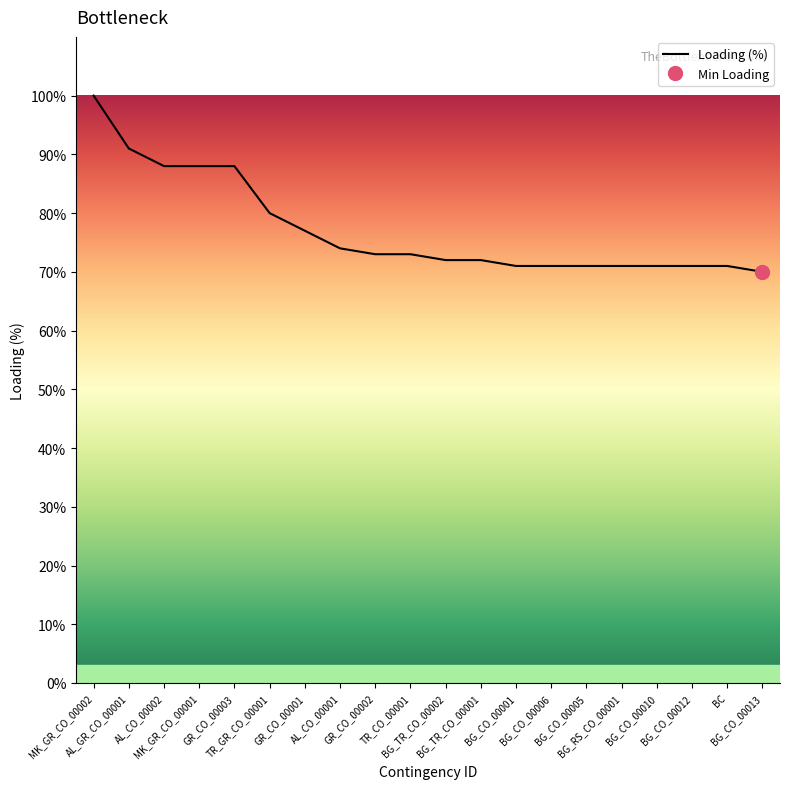

Reading right to left, transcribe all the data shown in this chart.

70	71	71	71	71	71	71	71	72	72	73	73	74	77	80	88	88	88	91	100